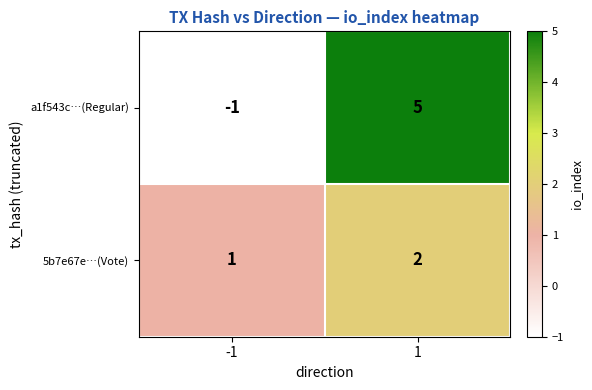

Which series has the largest range (max minus min)?

a1f543c…(Regular)